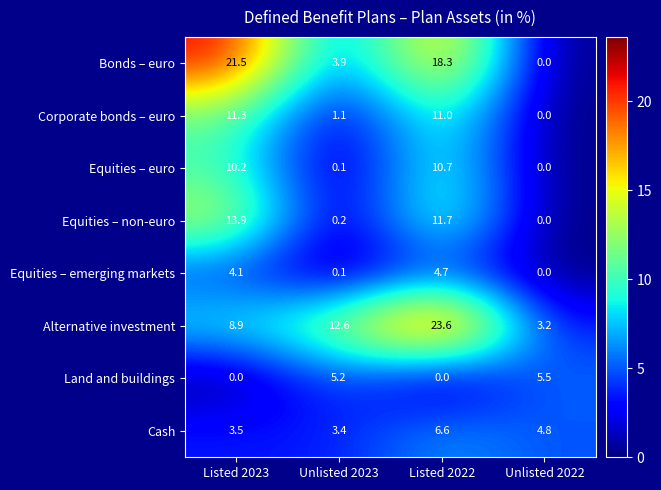

Which series has the widest spread of values?

Bonds – euro